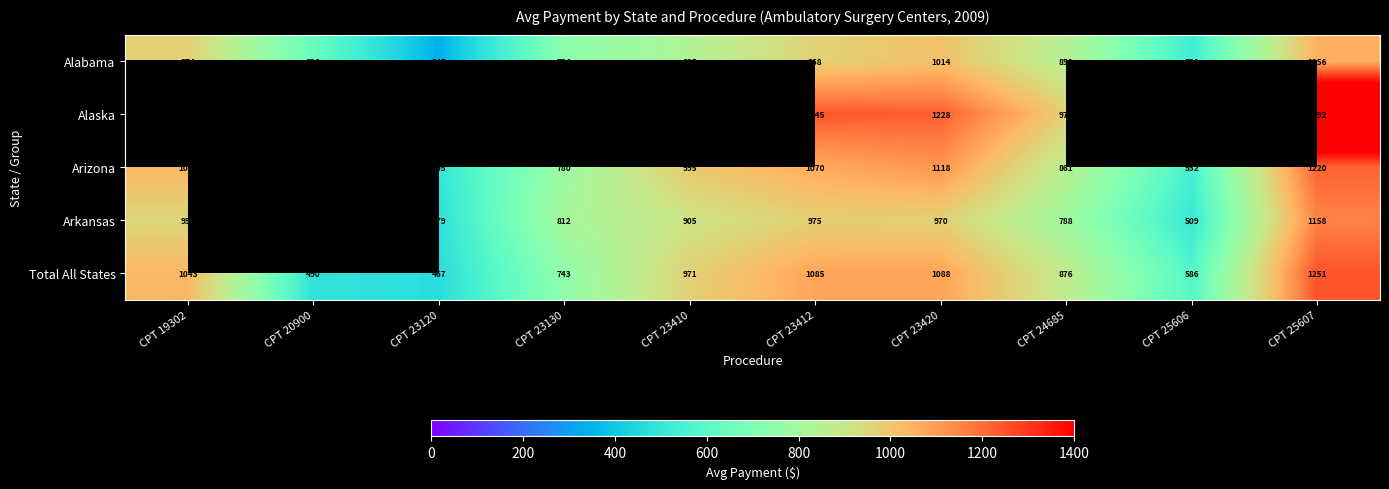

The Arkansas series shows 580 at CPT 23412. True or false?

False